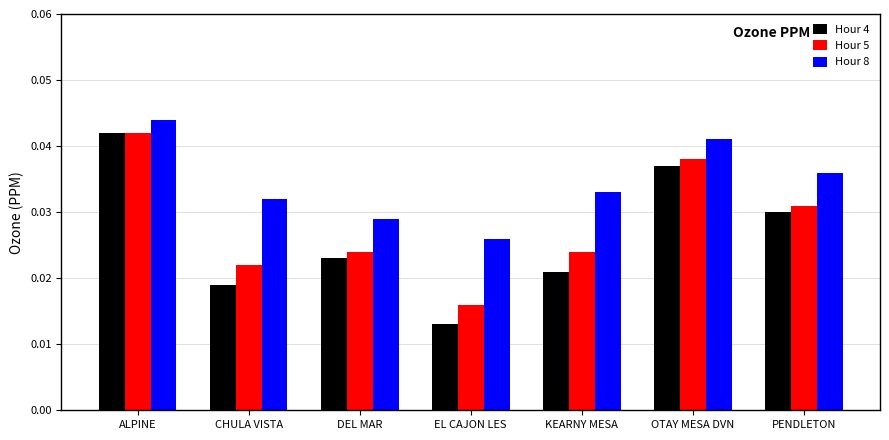

Where is Hour 5 nearest to the value 0?

EL CAJON LES